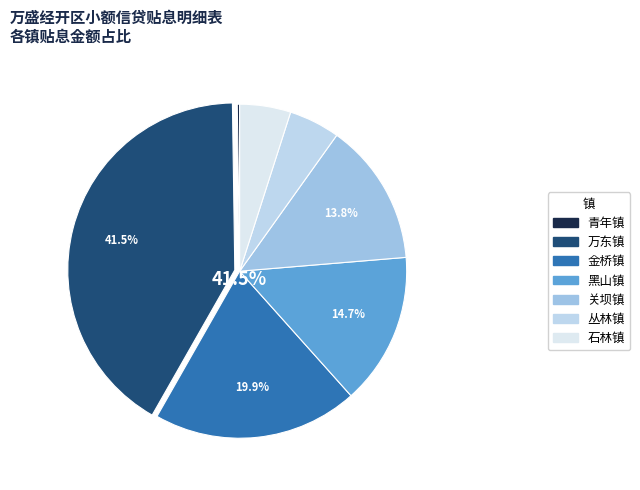

What percentage is the 金桥镇 slice, to the nearest percent?

20%